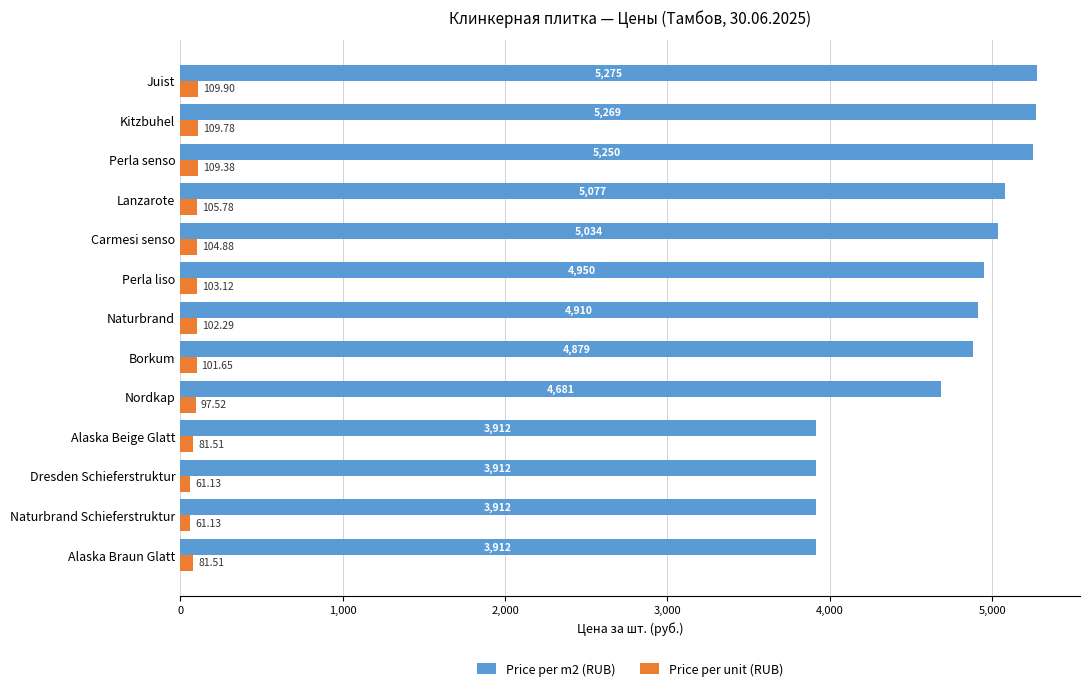

What is the sum of the Price per unit (RUB) values at Juist and Naturbrand Schieferstruktur?

171.0